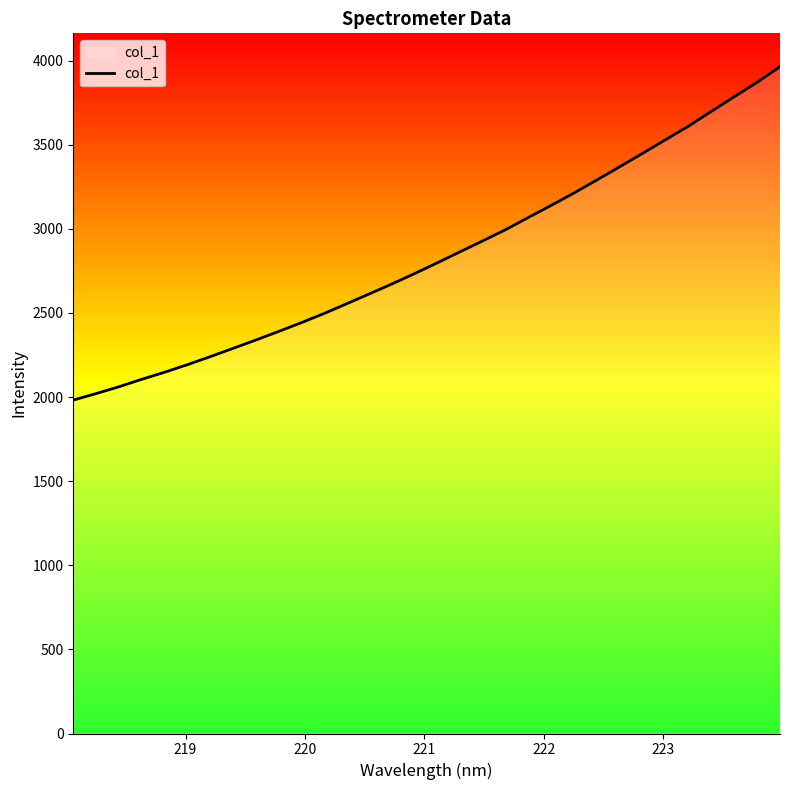

How many lines are shown in the chart?

1